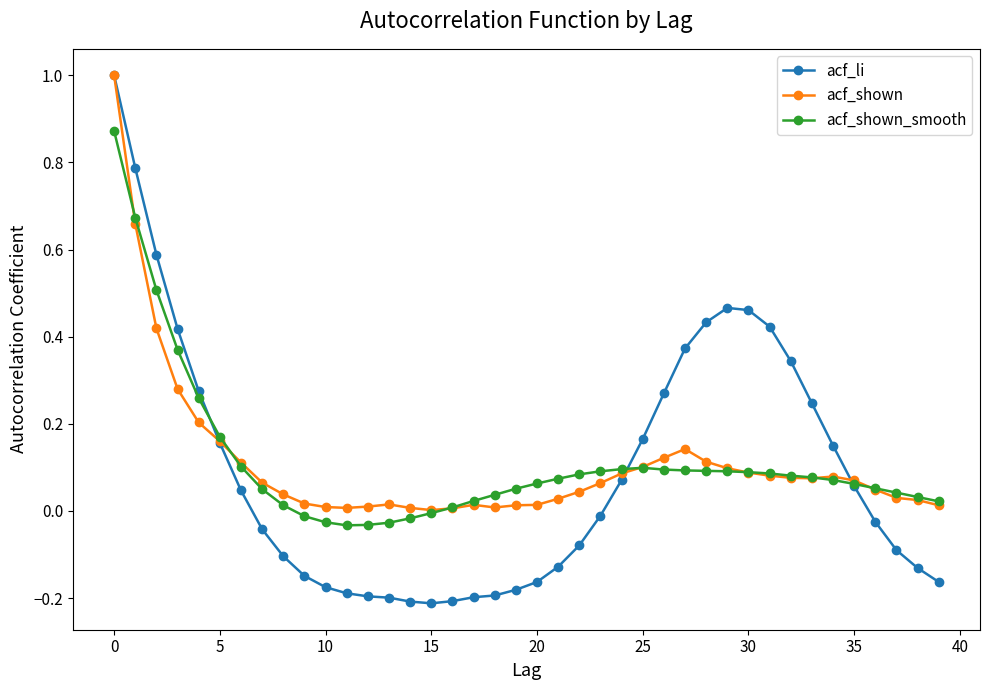

How many data points does each series have?

40